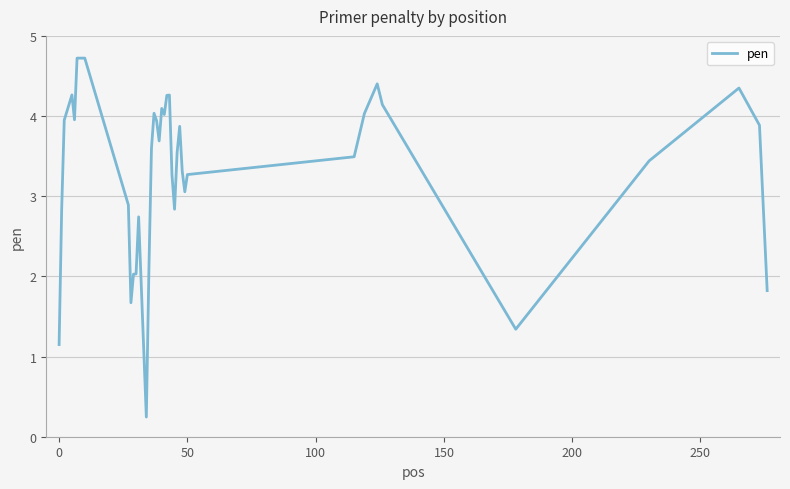

What is the greatest value displayed?

4.7